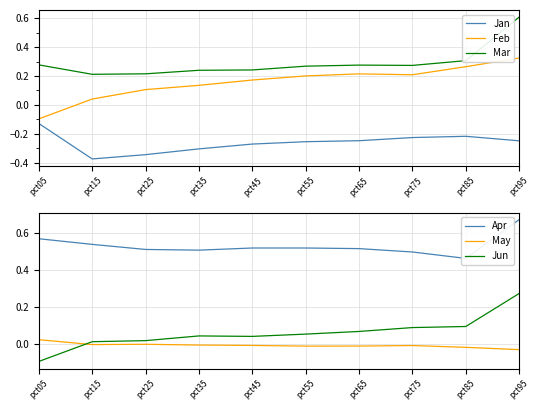

The Feb series shows -0.1 at pct05. True or false?

True